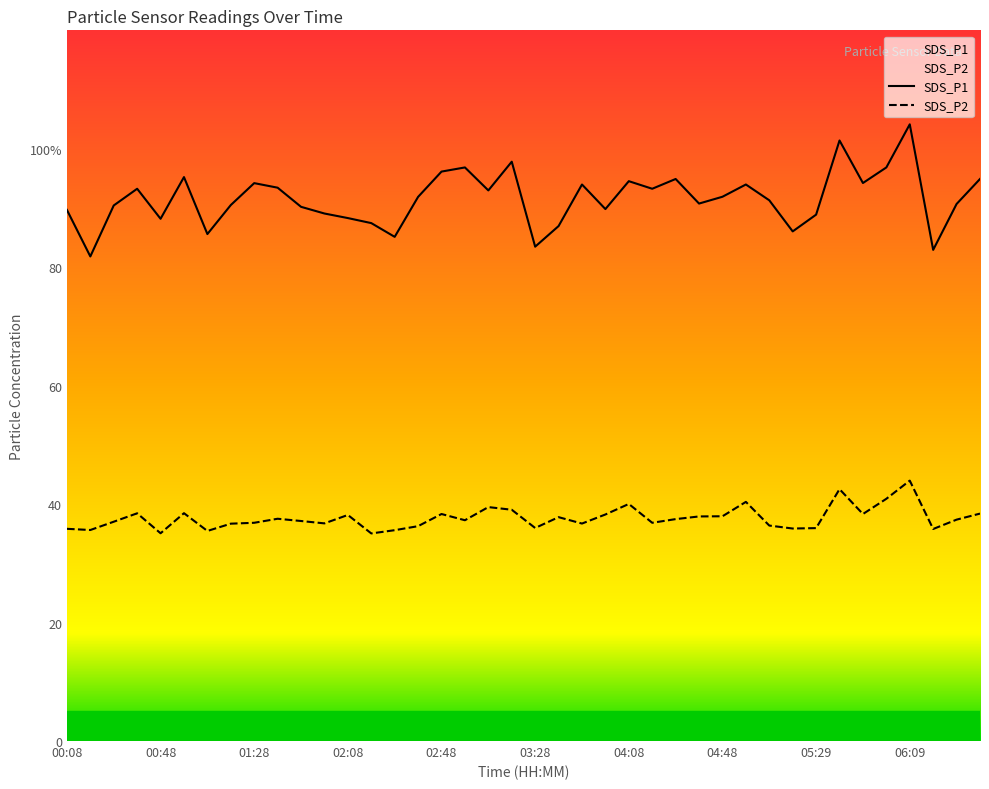

Which series has the largest total across all categories?

SDS_P1